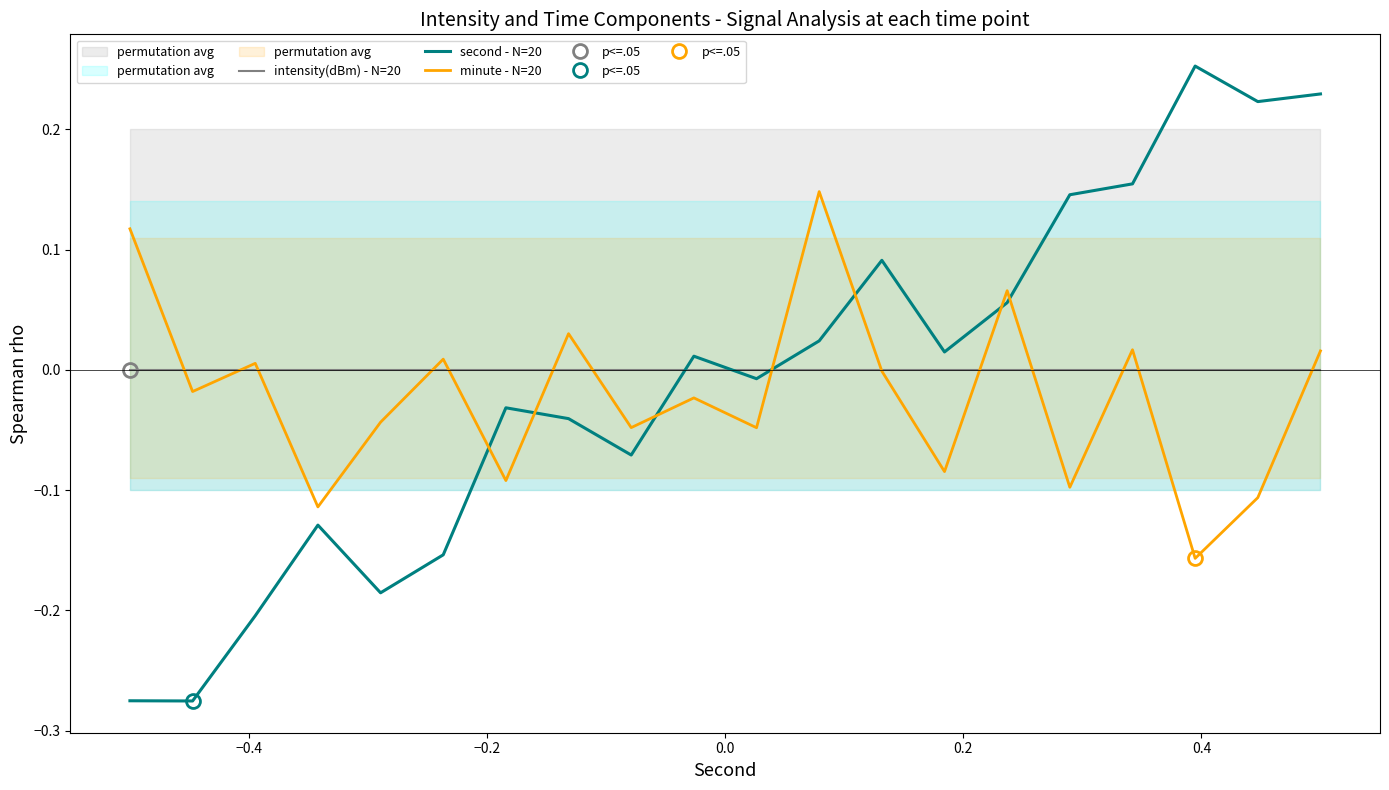

What are all the series names shown in the legend?

intensity(dBm) - N=20, second - N=20, minute - N=20